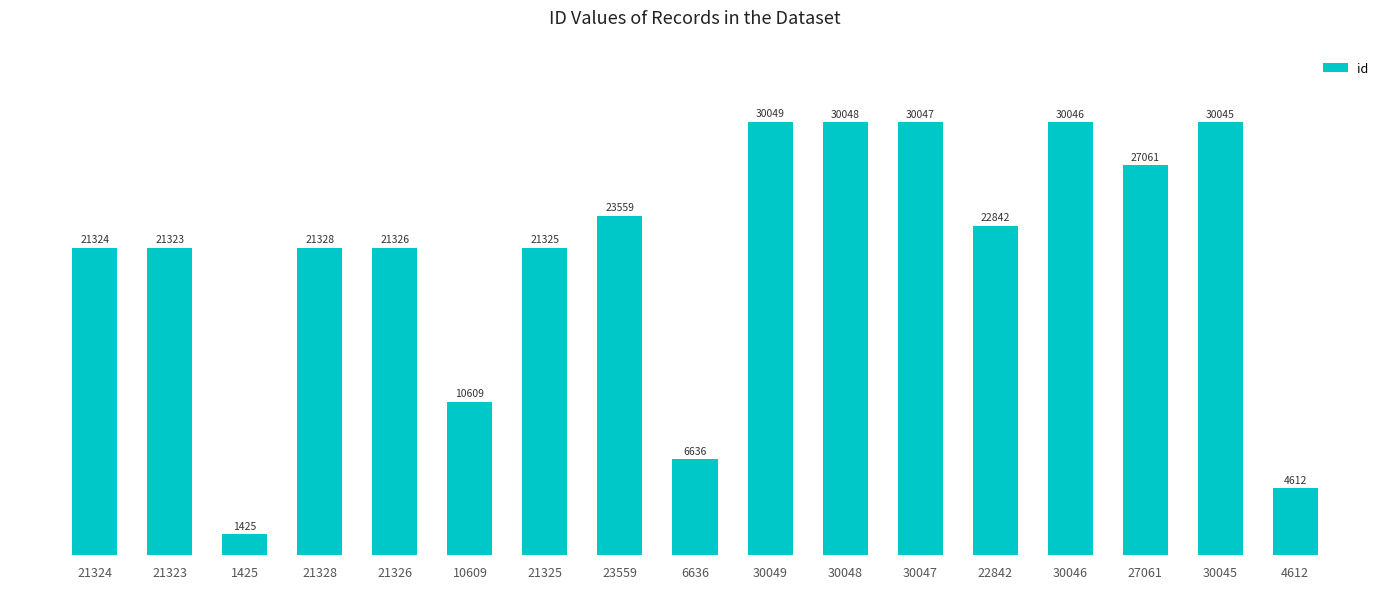

The chart shows a value of 4612 at 4612. True or false?

True